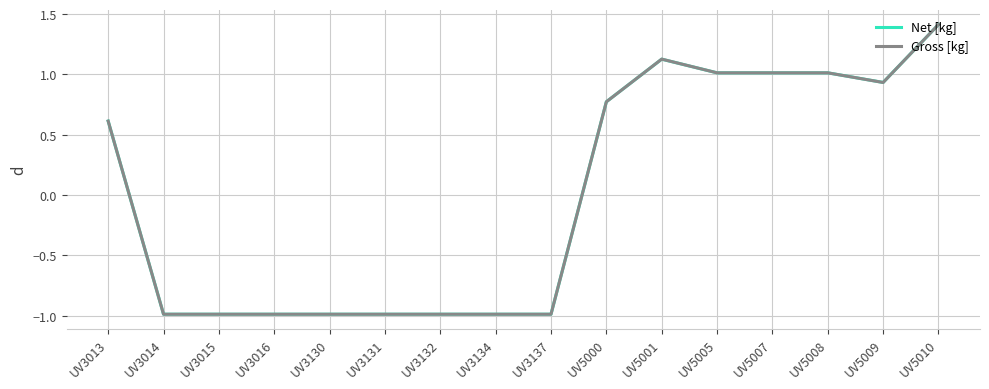

What is the smallest value displayed?

-1.0